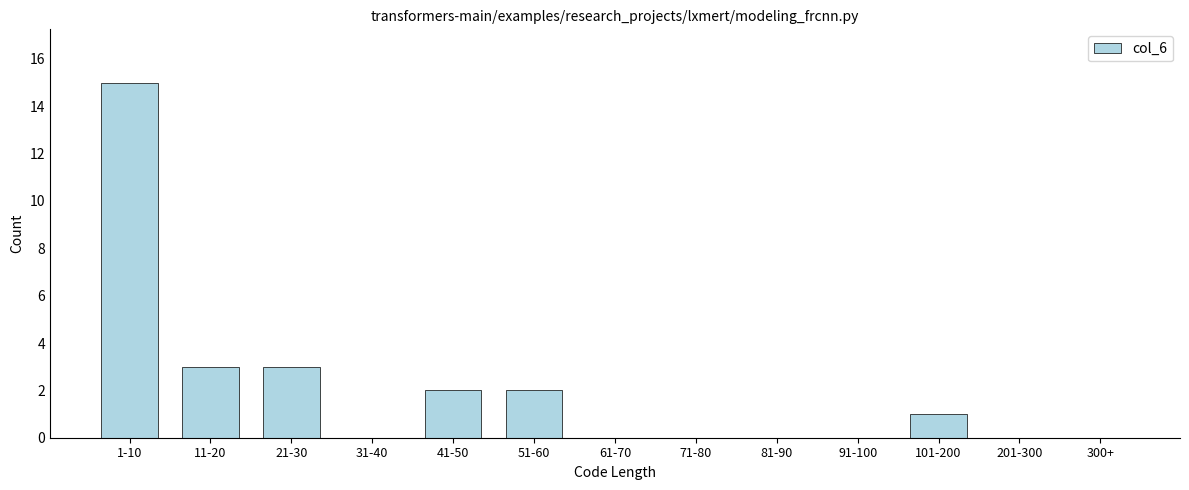

Reading left to right, extract all data points from this chart.

1-10=15	11-20=3	21-30=3	31-40=0	41-50=2	51-60=2	61-70=0	71-80=0	81-90=0	91-100=0	101-200=1	201-300=0	300+=0